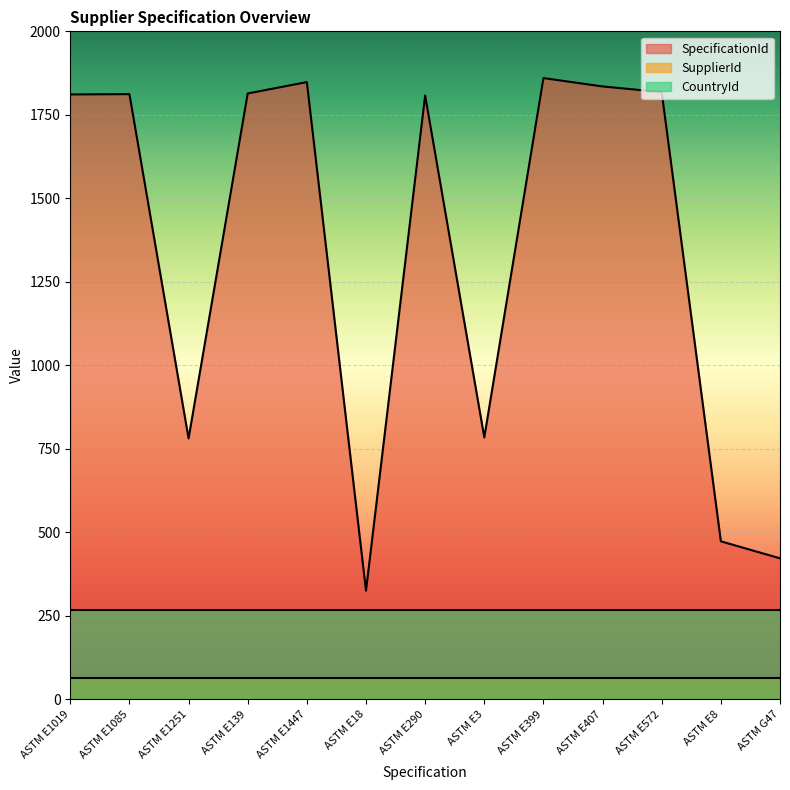

Reading left to right, extract all data points from this chart.

SpecificationId: 1811	1812	781	1814	1848	325	1808	784	1860	1835	1818	473	422
SupplierId: 64	64	64	64	64	64	64	64	64	64	64	64	64
CountryId: 268	268	268	268	268	268	268	268	268	268	268	268	268